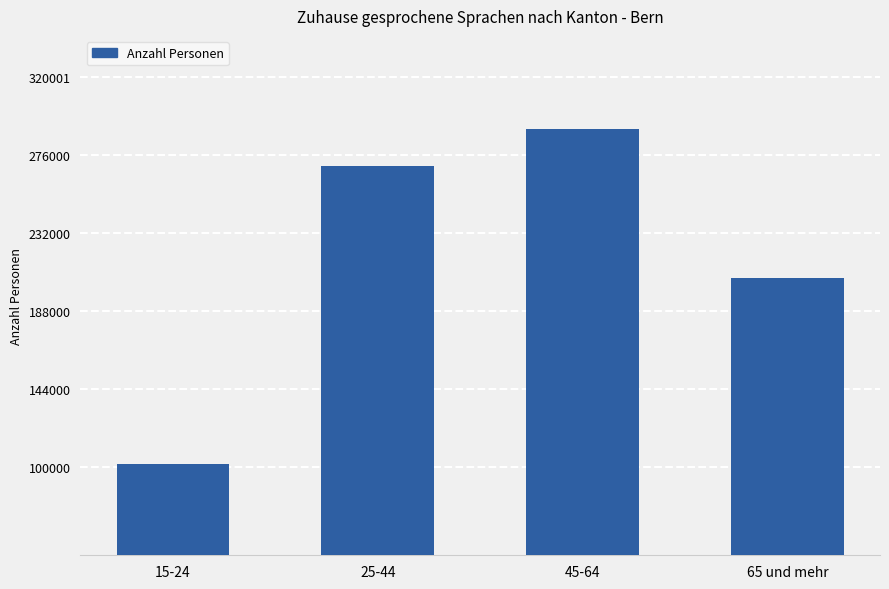

What is the sum of all values?

868970